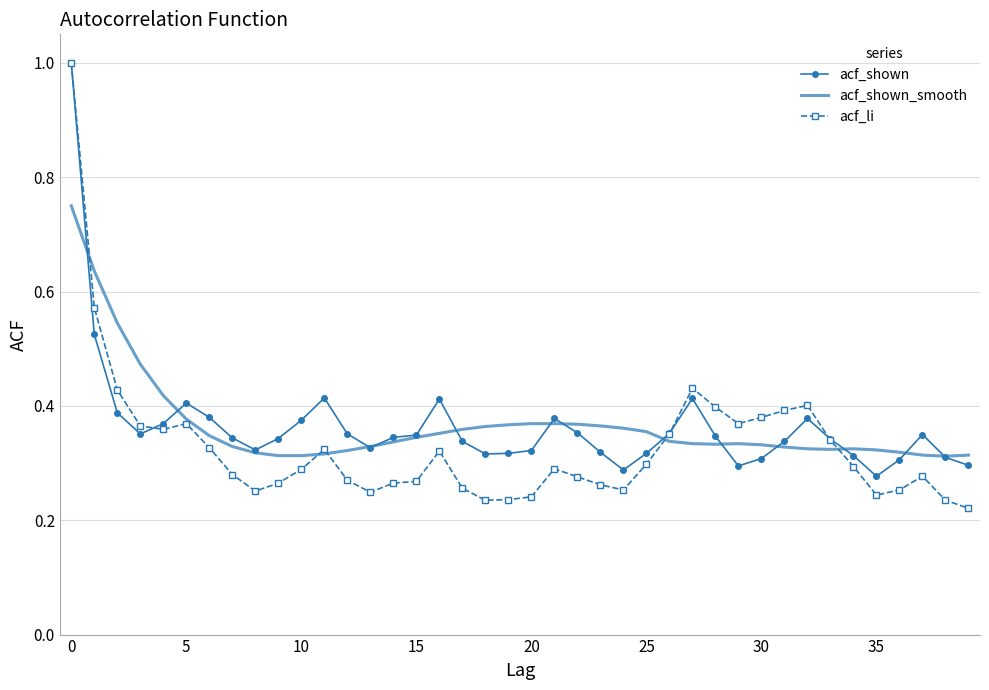

What is the greatest value displayed?

1.0